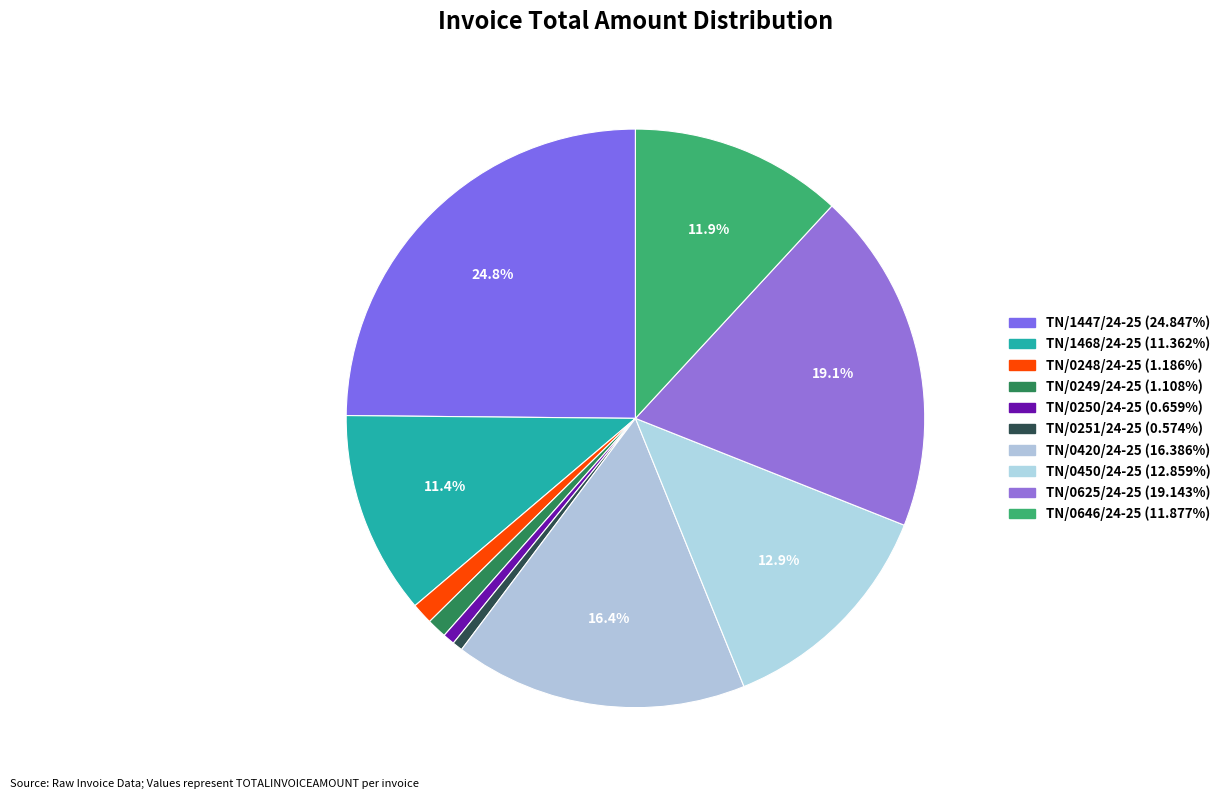

What is the ratio of the value at TN/1468/24-25 to the value at TN/0250/24-25?

17.2